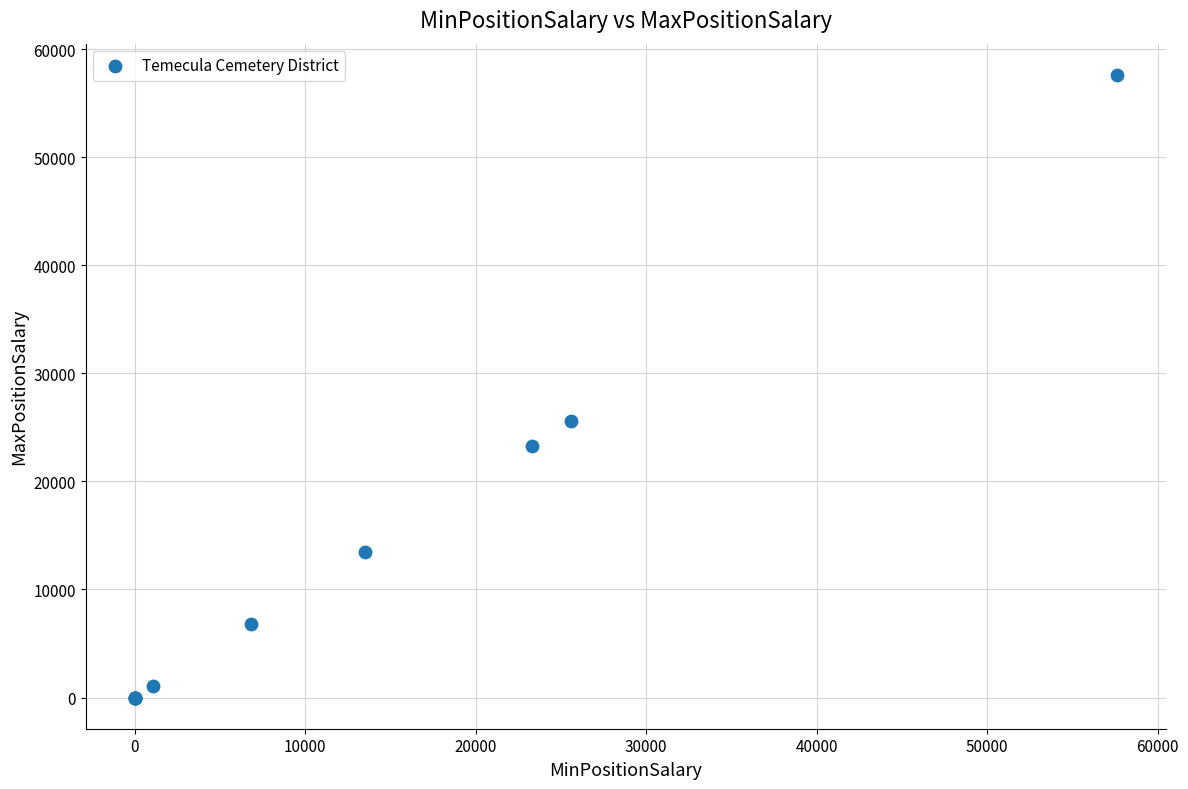

What Y value in the scatter plot is closest to 28807?

25610